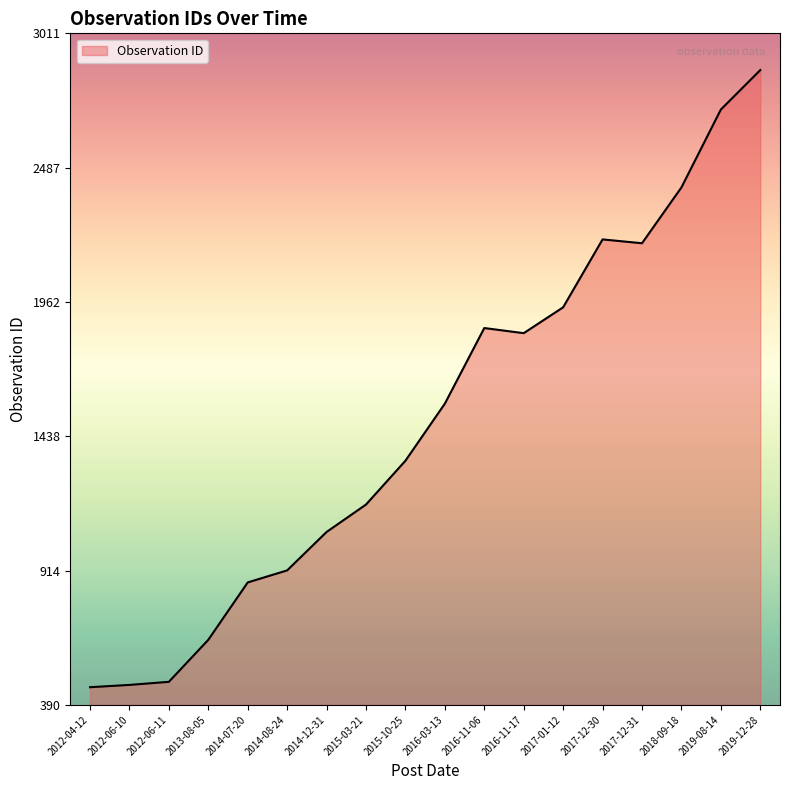

Between 2013-08-05 and 2014-07-20, which is larger?

2014-07-20